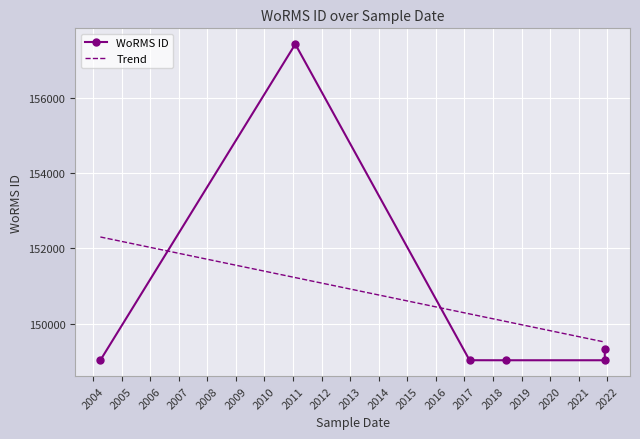

At which label is the value closest to 153230?

2021-11-29